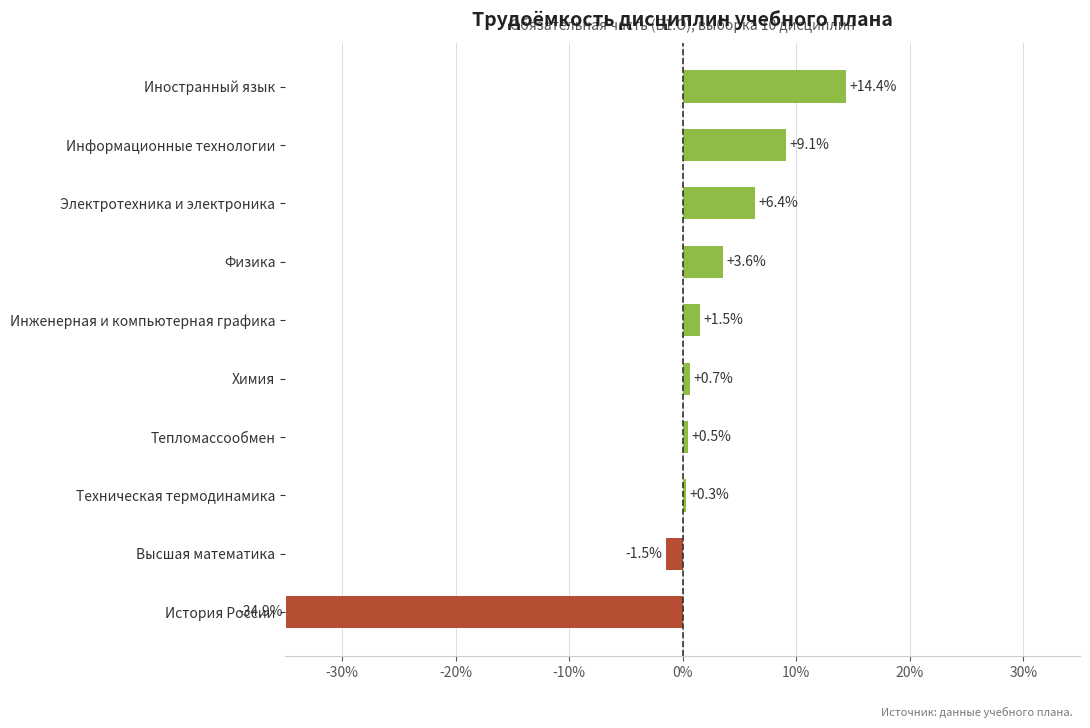

Are the bars grouped side by side (vs. stacked)?

No